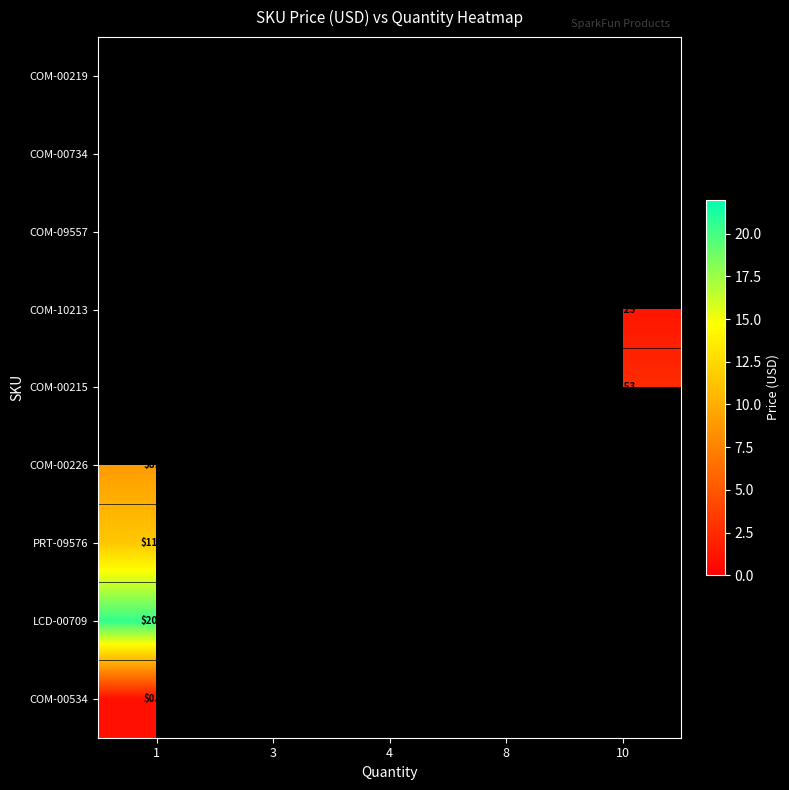

How many distinct data groups are displayed?

9